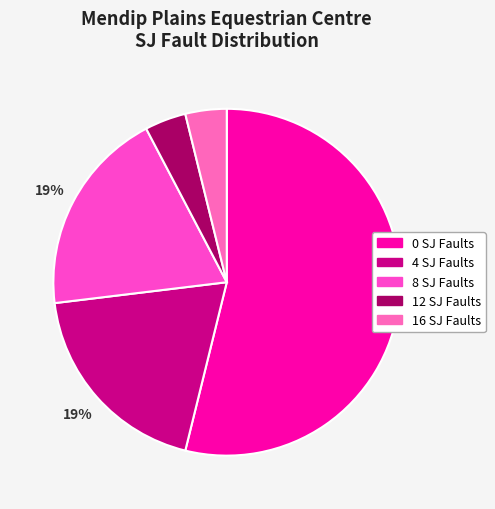

What is the largest slice in the pie chart?

0 SJ Faults